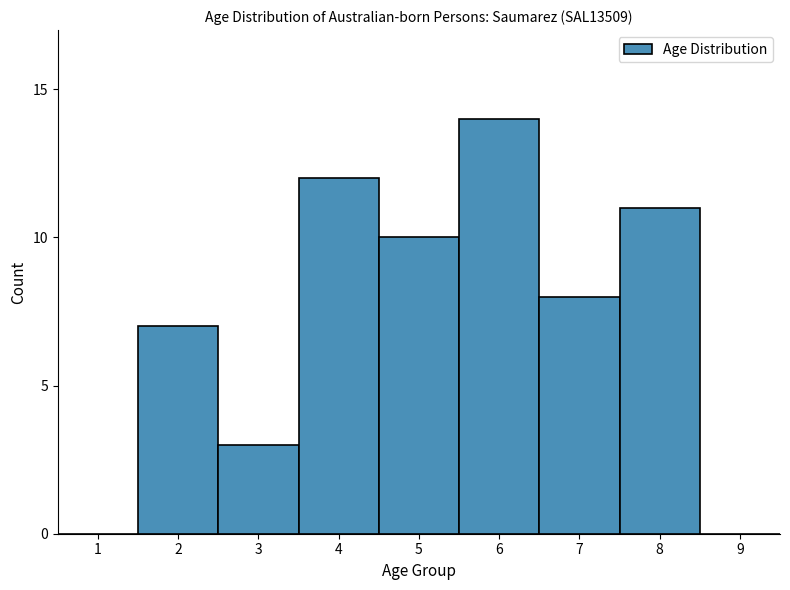

Reading right to left, what are all the values shown in this chart?

9=0	8=11	7=8	6=14	5=10	4=12	3=3	2=7	1=0